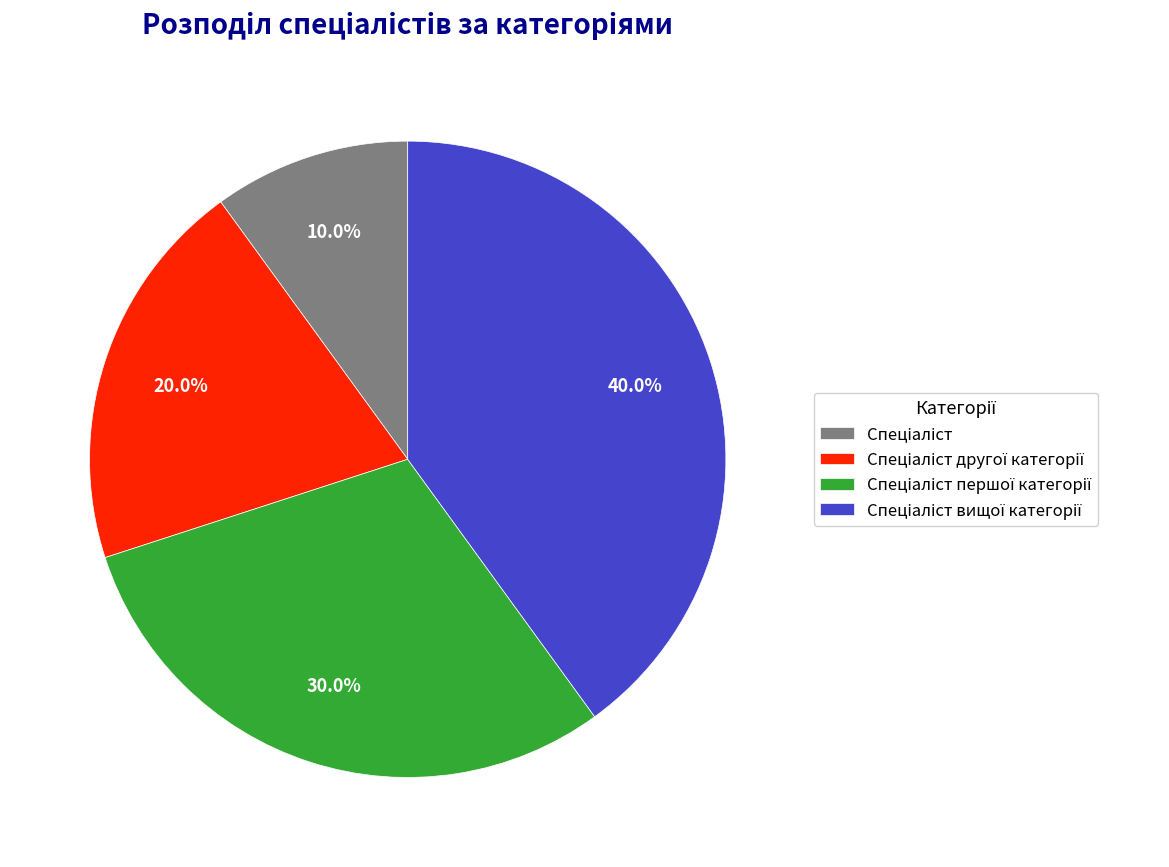

Is there a majority slice in this chart?

No